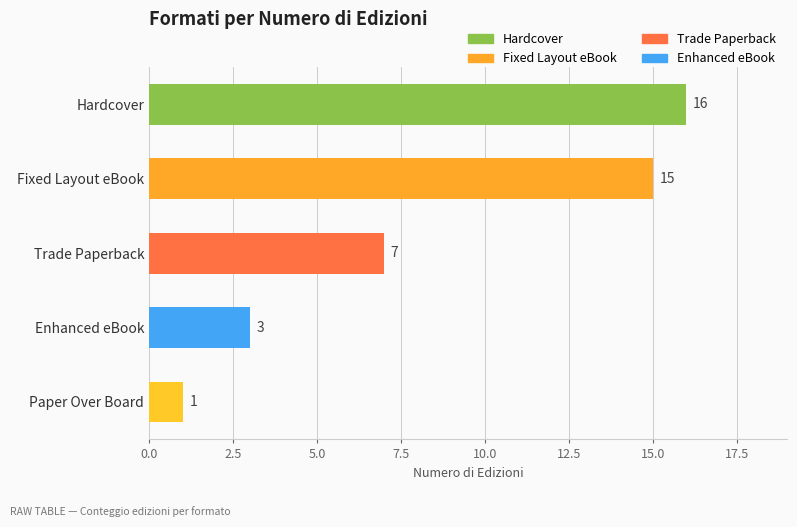

What is the label of the 1st bar from the top?

Hardcover